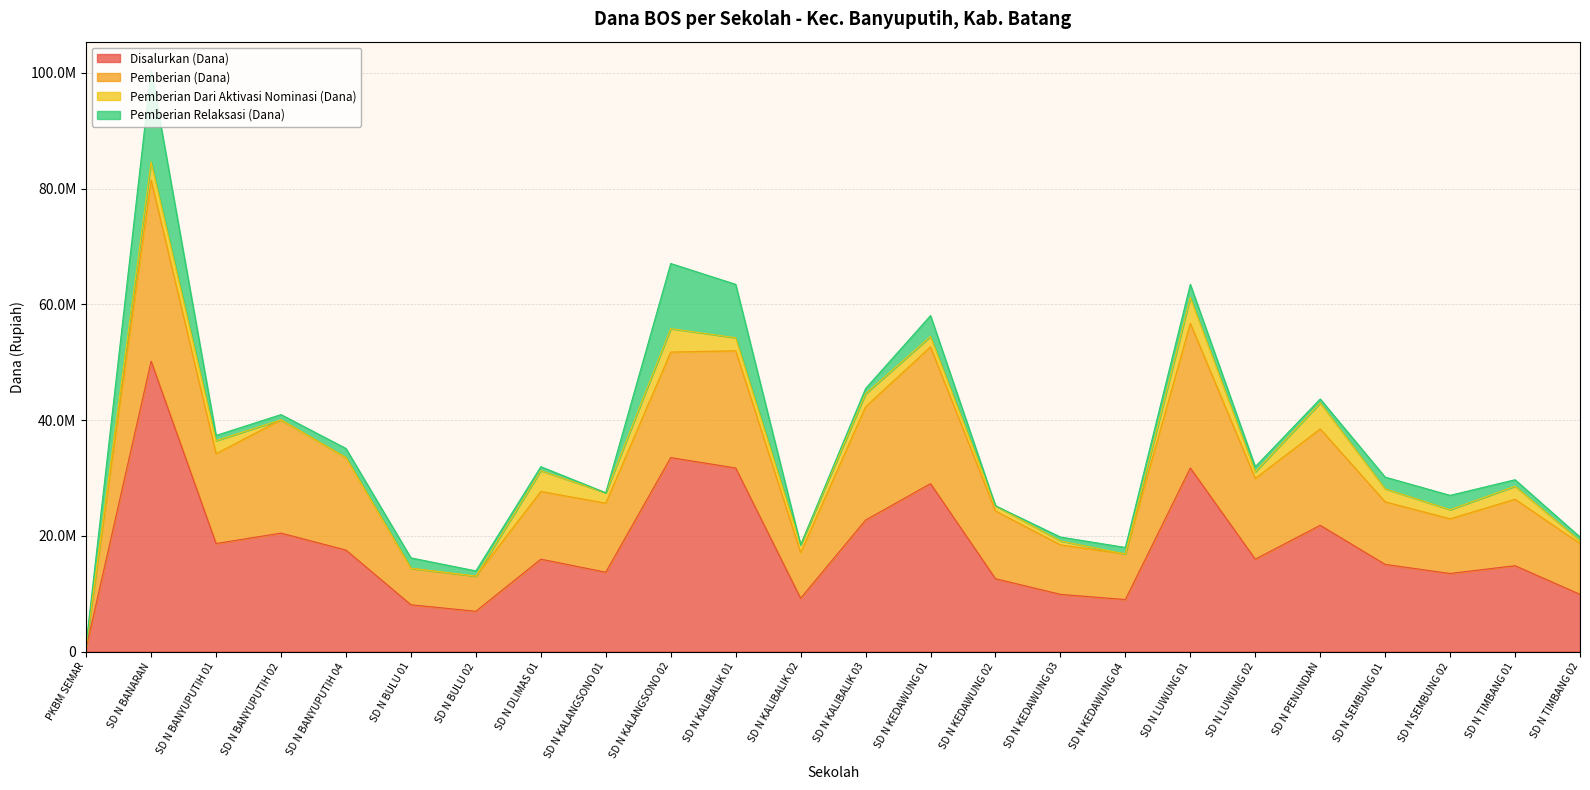

At which category does Disalurkan (Dana) reach its first local valley?

SD N BANYUPUTIH 01